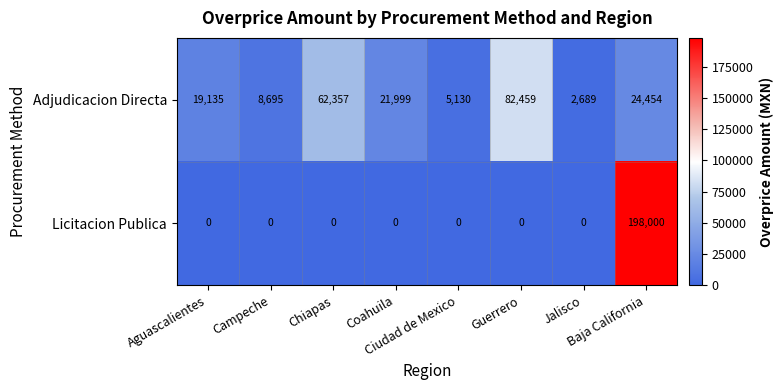

Which series has the largest total across all categories?

Adjudicacion Directa